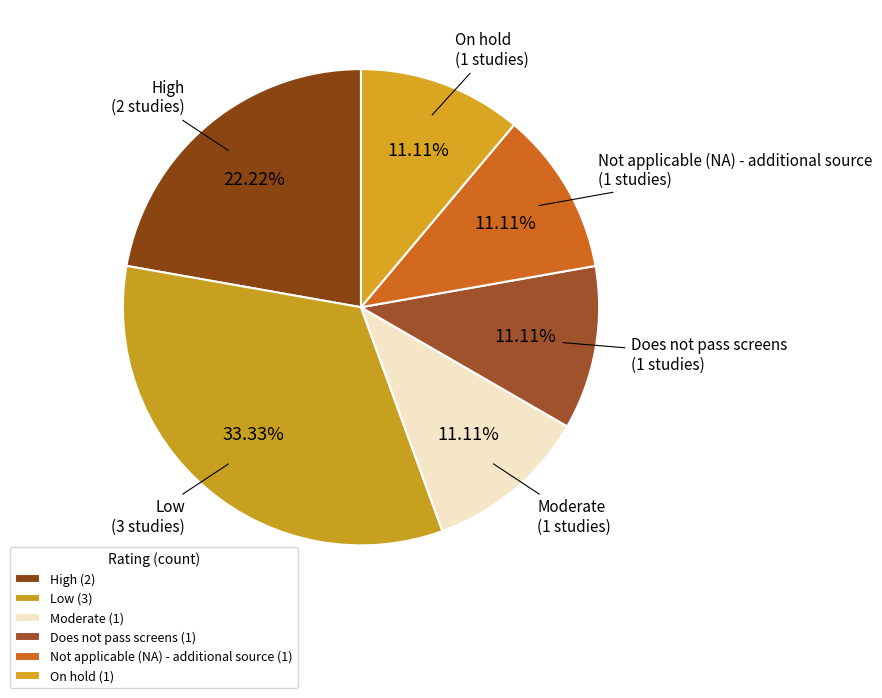

How many segments does this pie chart have?

6